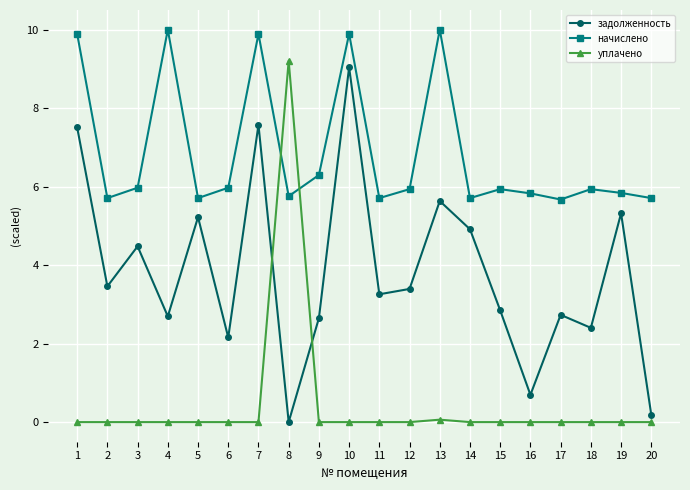

What are all the series names shown in the legend?

задолженность, начислено, уплачено